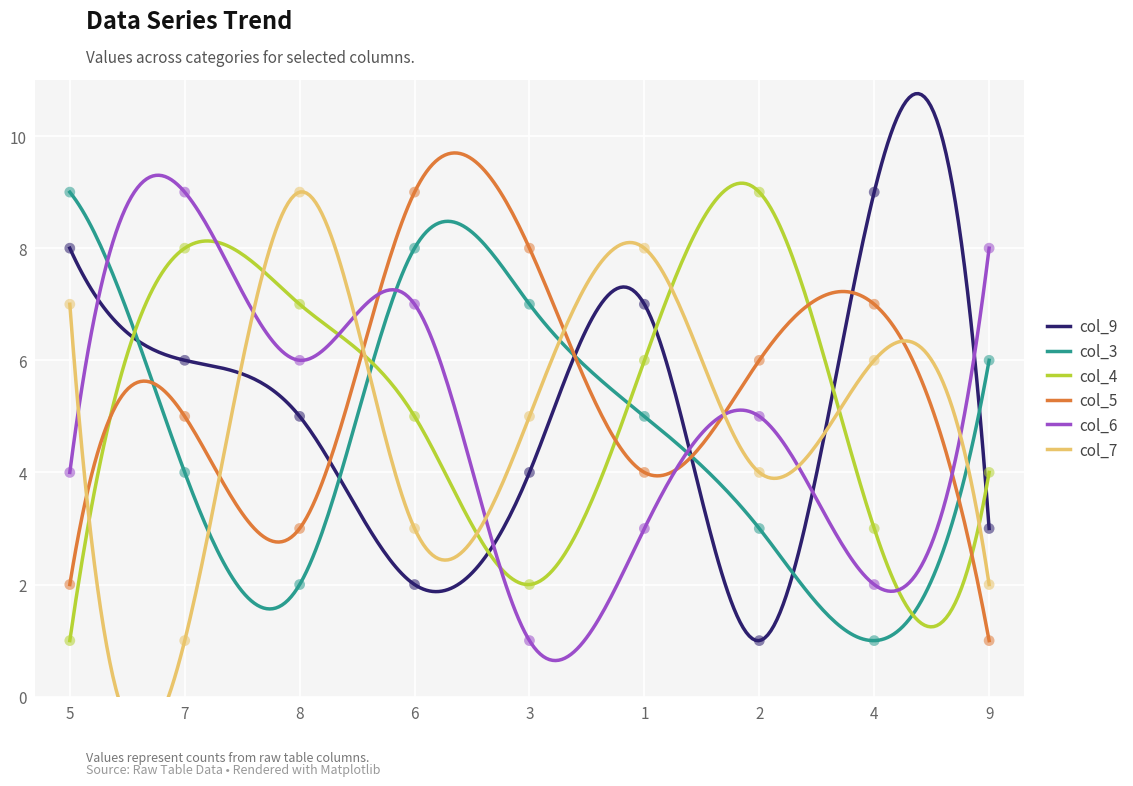

Which series contains the lowest Y value?

col_9